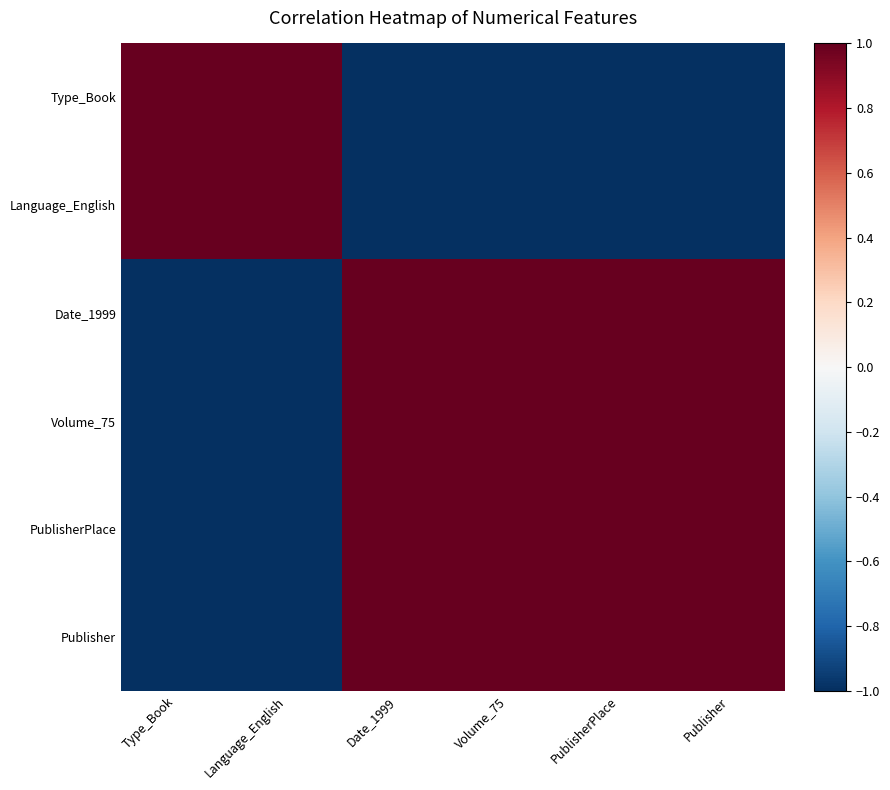

Count the number of data series in this chart.

6